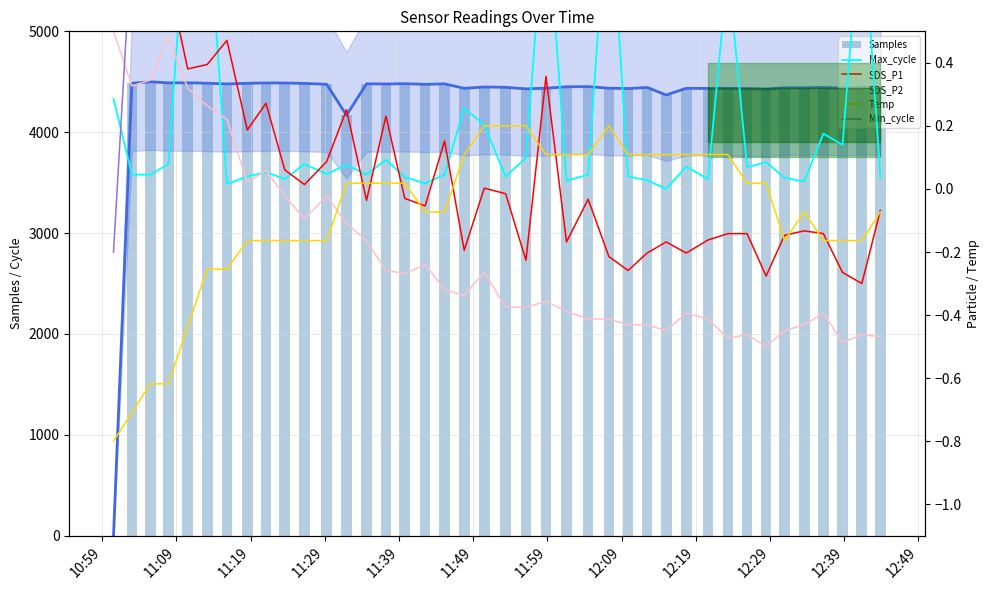

What is the difference between the maximum and minimum values in the Samples series?

4500.0